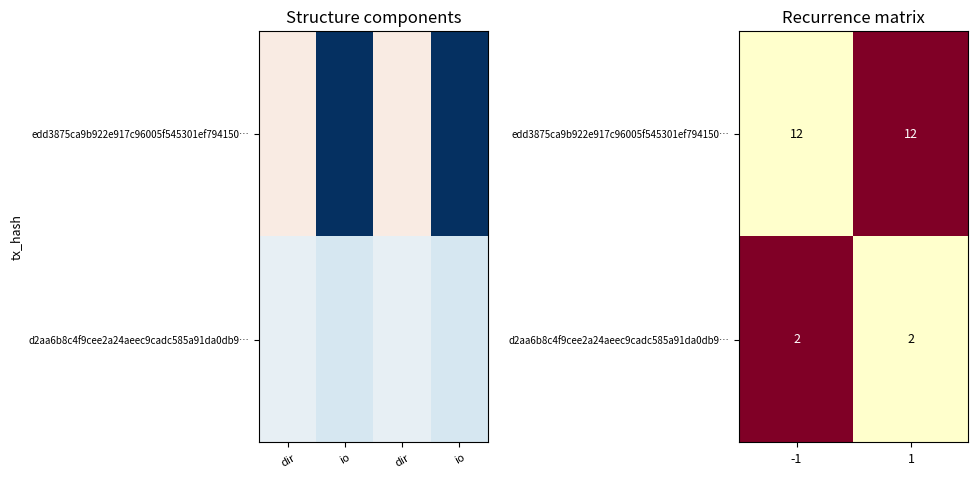

Where is edd3875ca9b922e917c96005f545301ef794150… nearest to the value 0?

1